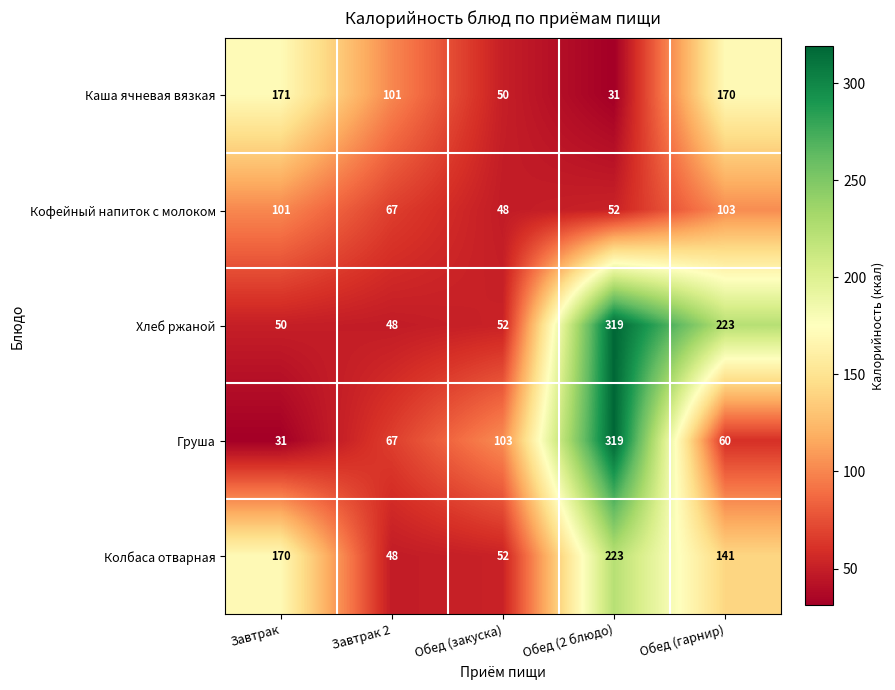

Reading left to right, list all the values displayed in this chart.

Каша ячневая вязкая: Завтрак=171	Завтрак 2=101	Обед (закуска)=50	Обед (2 блюдо)=31	Обед (гарнир)=170
Кофейный напиток с молоком: Завтрак=101	Завтрак 2=67	Обед (закуска)=48	Обед (2 блюдо)=52	Обед (гарнир)=103
Хлеб ржаной: Завтрак=50	Завтрак 2=48	Обед (закуска)=52	Обед (2 блюдо)=319	Обед (гарнир)=223
Груша: Завтрак=31	Завтрак 2=67	Обед (закуска)=103	Обед (2 блюдо)=319	Обед (гарнир)=60
Колбаса отварная: Завтрак=170	Завтрак 2=48	Обед (закуска)=52	Обед (2 блюдо)=223	Обед (гарнир)=141